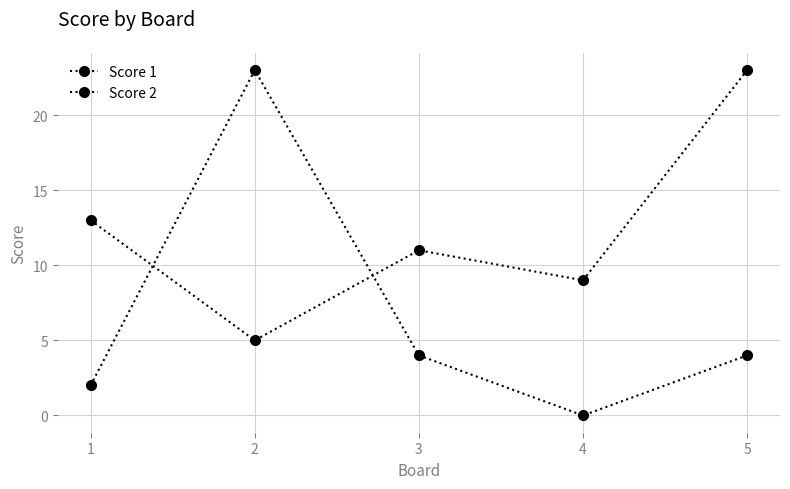

How many Score 1 values are between 9 and 13?

3